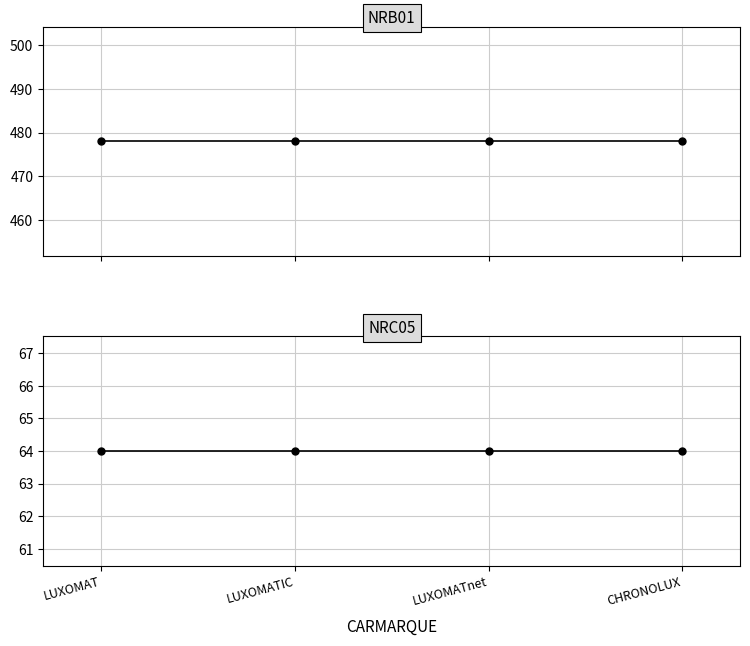

Where is NRB01 nearest to the value 478?

LUXOMAT